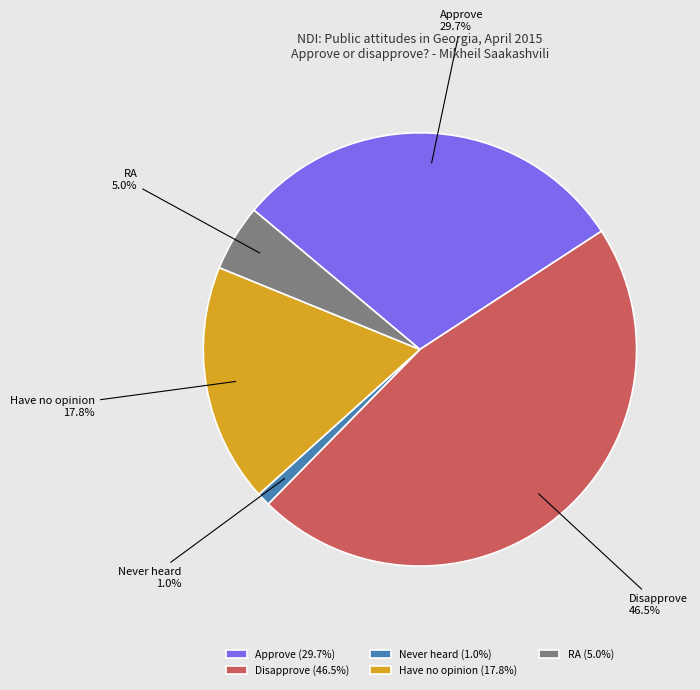

Is Disapprove the majority of the pie?

No